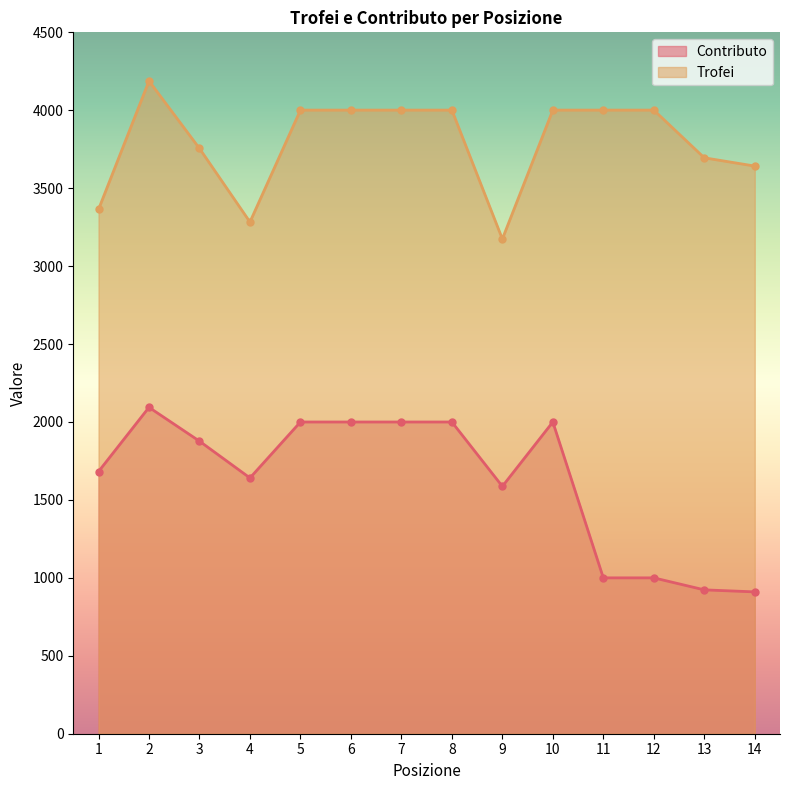

What is the highest value of the Trofei series?

4188